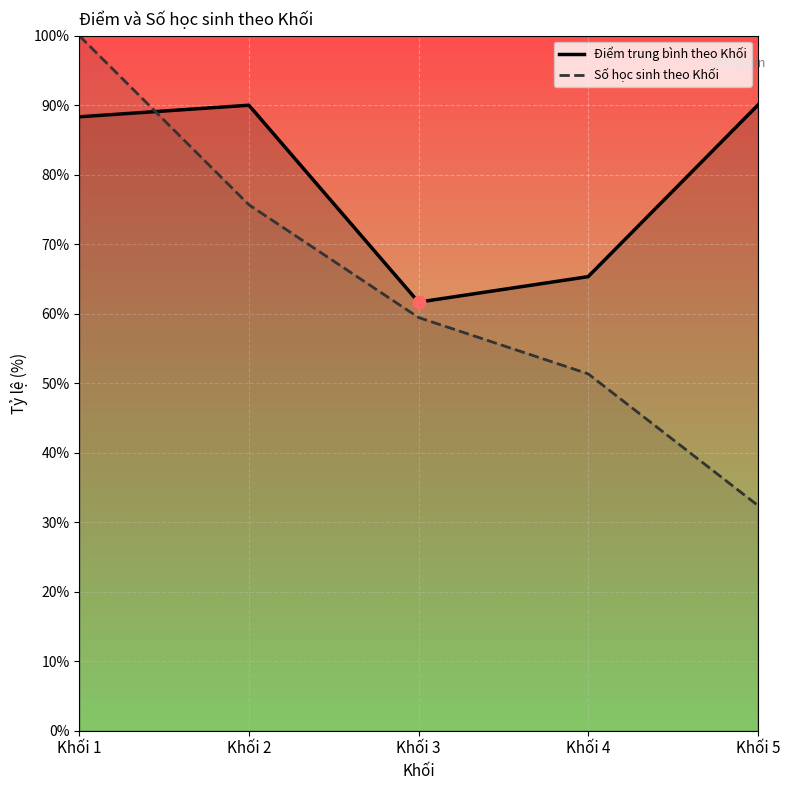

What is the total value across all series at Khối 3?

121.1